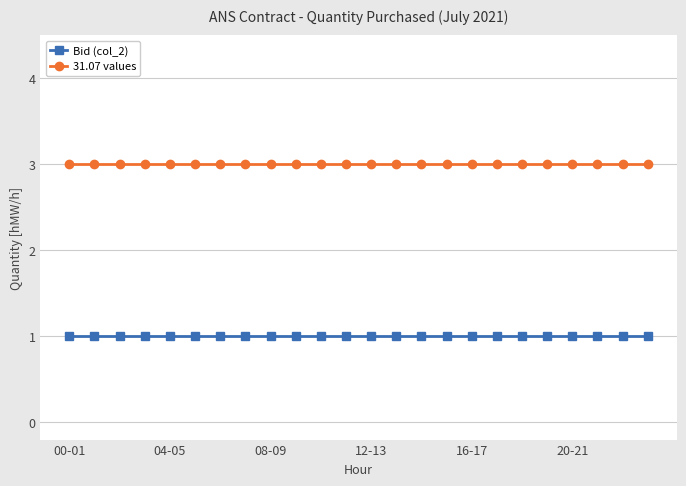

What is the maximum value shown in the chart?

3